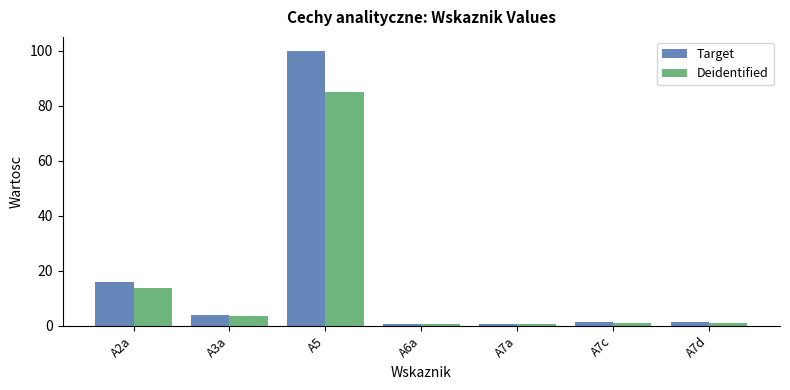

How many distinct data groups are displayed?

2